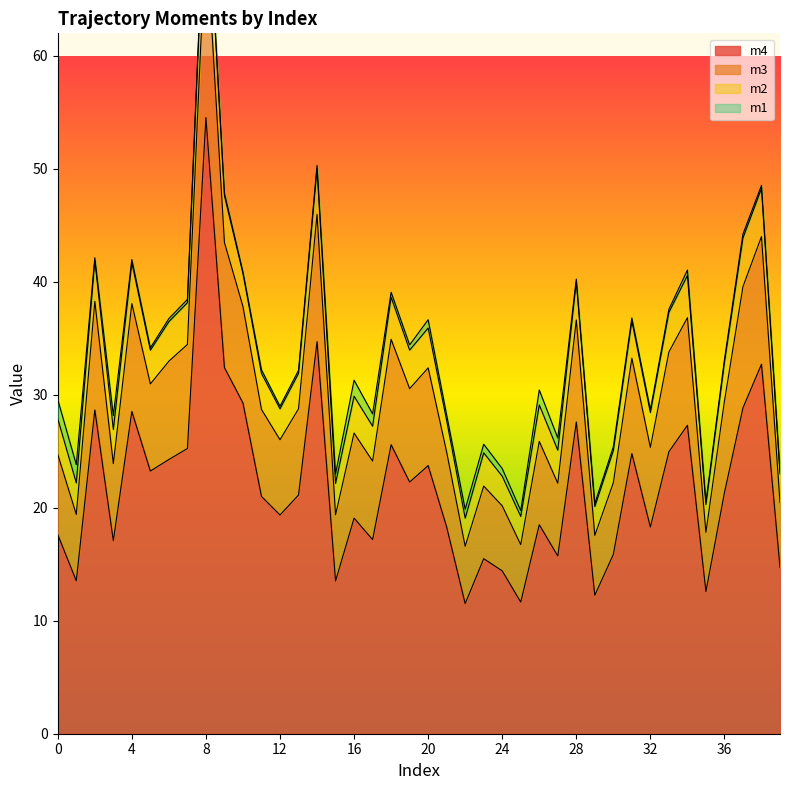

What is the highest value of the m4 series?

54.5